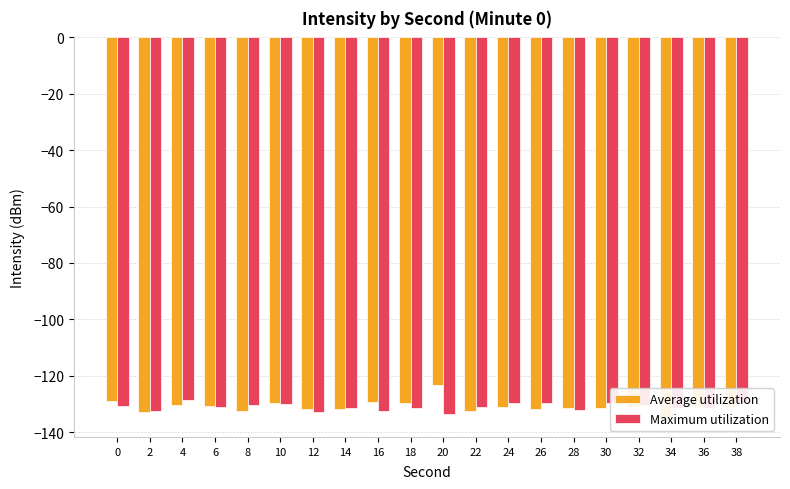

Reading left to right, transcribe all the data shown in this chart.

Average utilization: 0=-128.9	2=-132.8	4=-130.3	6=-130.9	8=-132.5	10=-129.7	12=-131.8	14=-132.0	16=-129.5	18=-129.8	20=-123.4	22=-132.5	24=-131.1	26=-131.7	28=-131.5	30=-131.6	32=-131.2	34=-135.0	36=-131.0	38=-131.2
Maximum utilization: 0=-130.7	2=-132.4	4=-128.6	6=-131.1	8=-130.4	10=-130.0	12=-132.9	14=-131.5	16=-132.5	18=-131.3	20=-133.7	22=-131.1	24=-129.6	26=-129.8	28=-132.2	30=-129.6	32=-130.3	34=-131.6	36=-131.3	38=-129.6